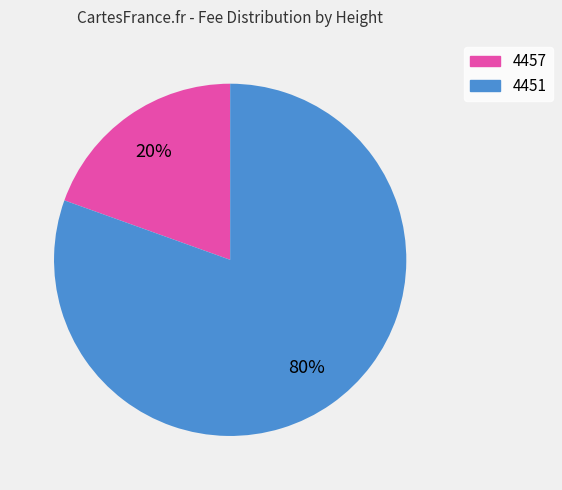

The 4451 slice represents 80% of the pie. True or false?

True